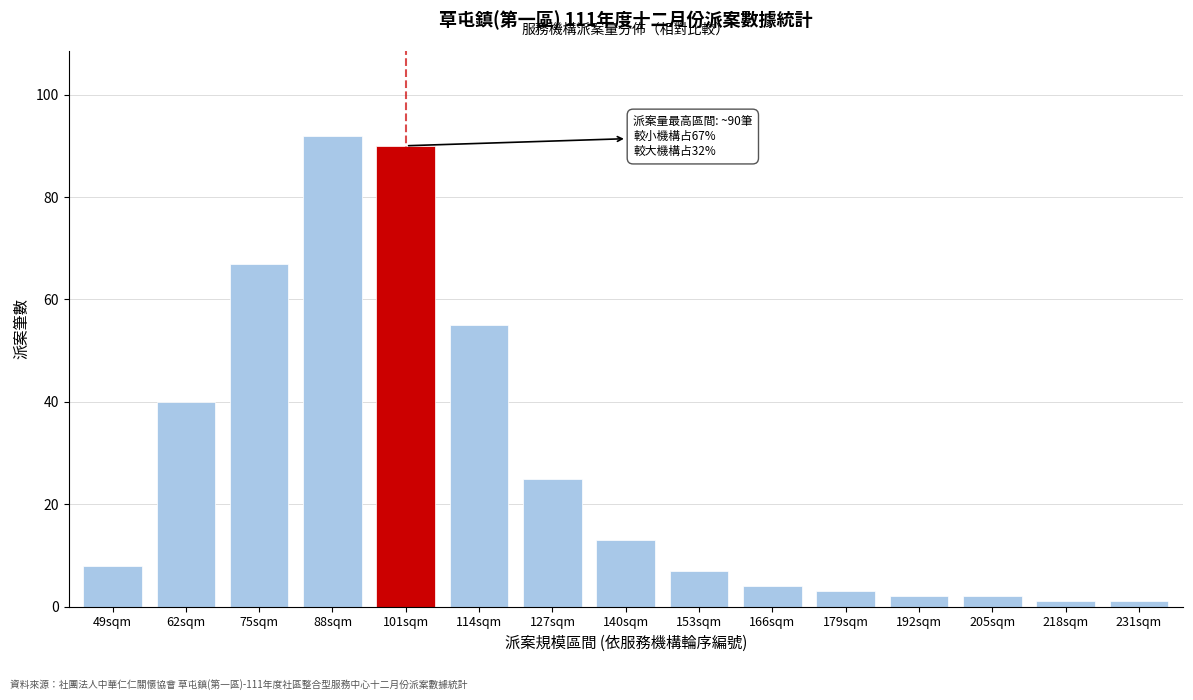

Reading left to right, extract all data points from this chart.

8	40	67	92	90	55	25	13	7	4	3	2	2	1	1